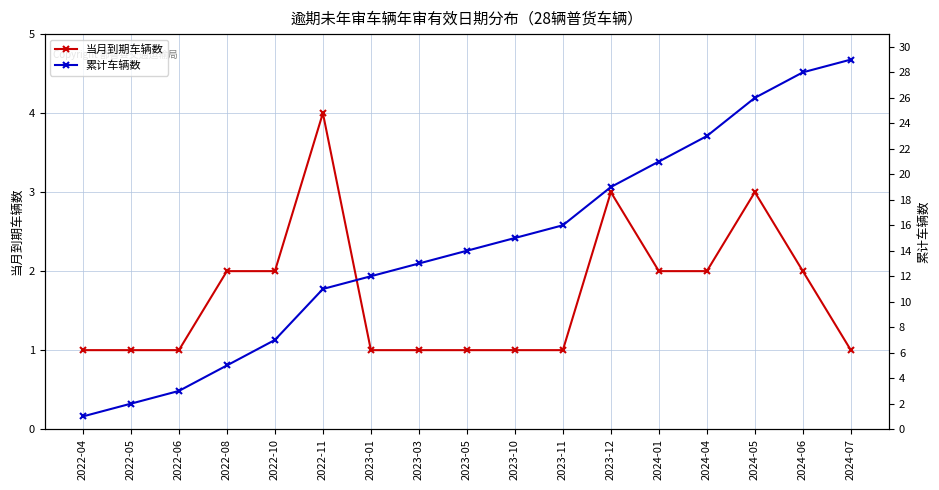

At which label does 当月到期车辆数 reach its minimum?

2022-04